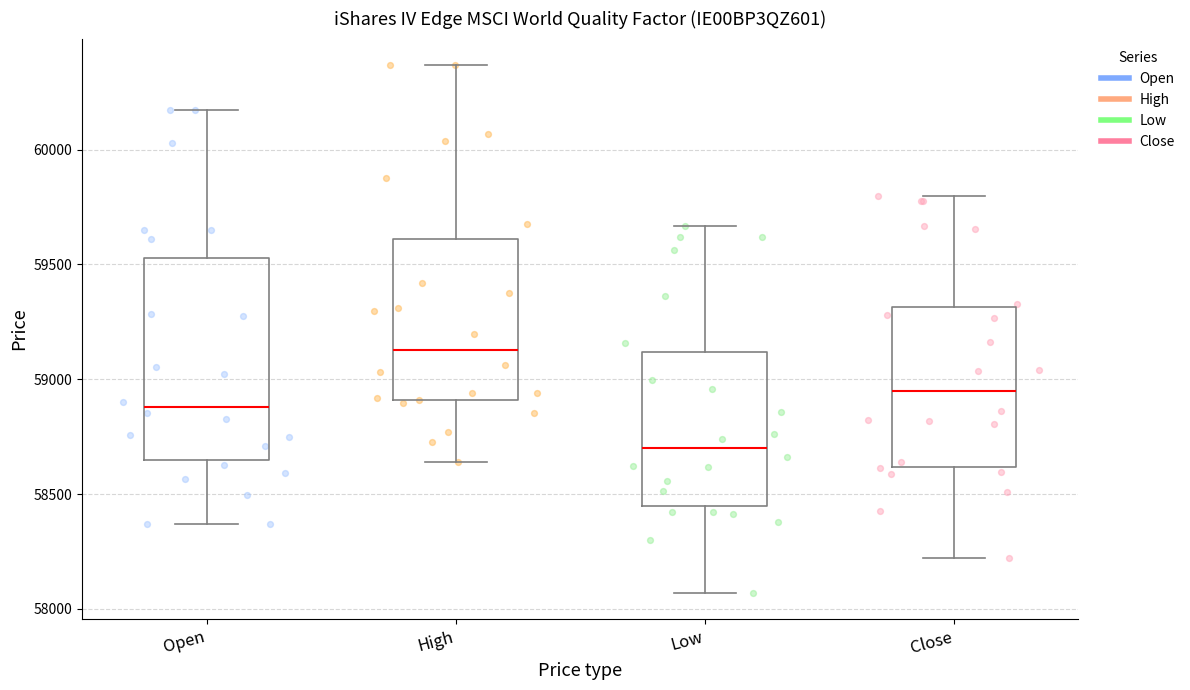

Where is the upper edge of the box for Close on the y-axis? The values are not printed on the chart, so give them approximately, as read against the axis.

59300